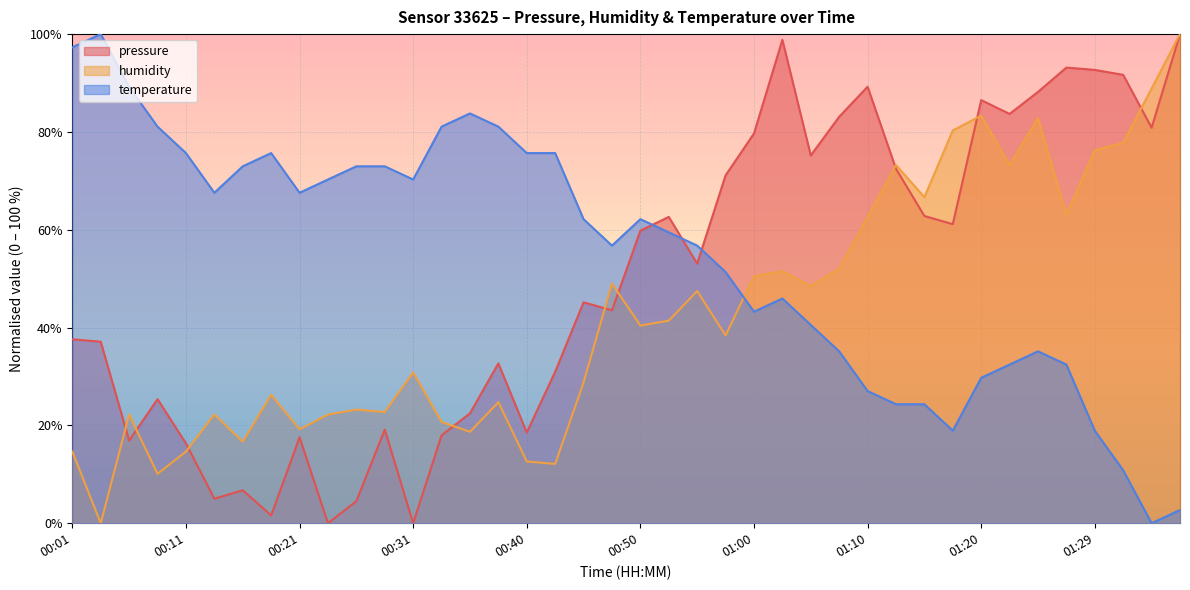

What is the total value across all series at 00:11?

106.6